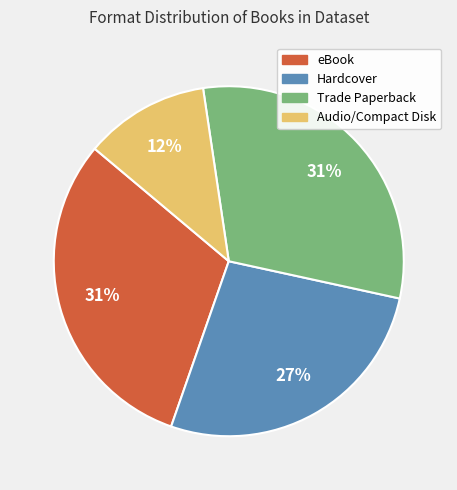

Is there a majority slice in this chart?

No